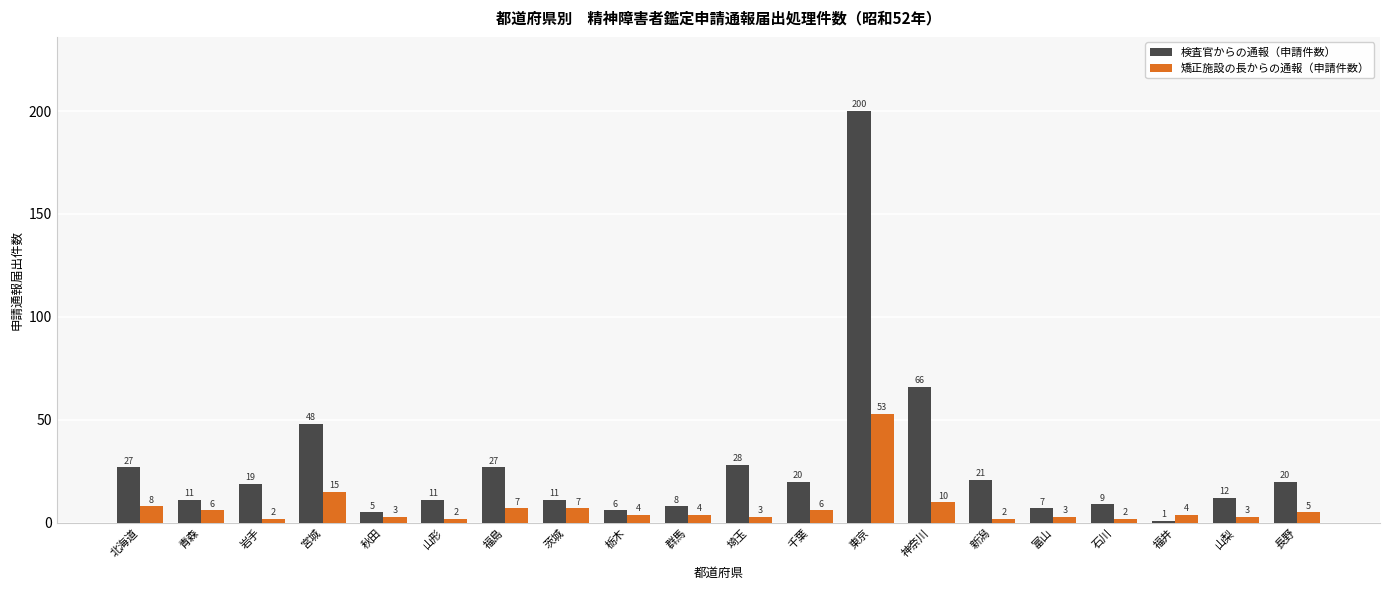

The 検査官からの通報（申請件数） series shows 45 at 埼玉. True or false?

False